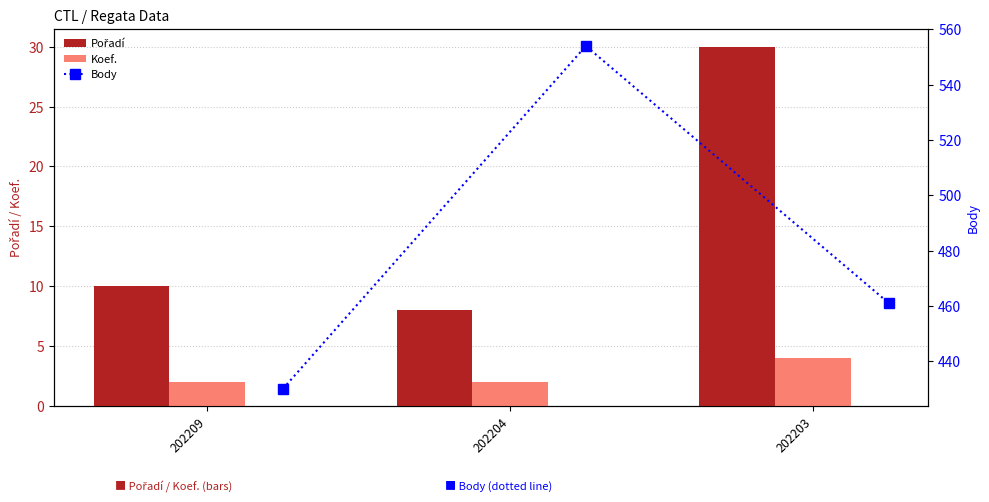

What is the sum of all Koef. values?

8